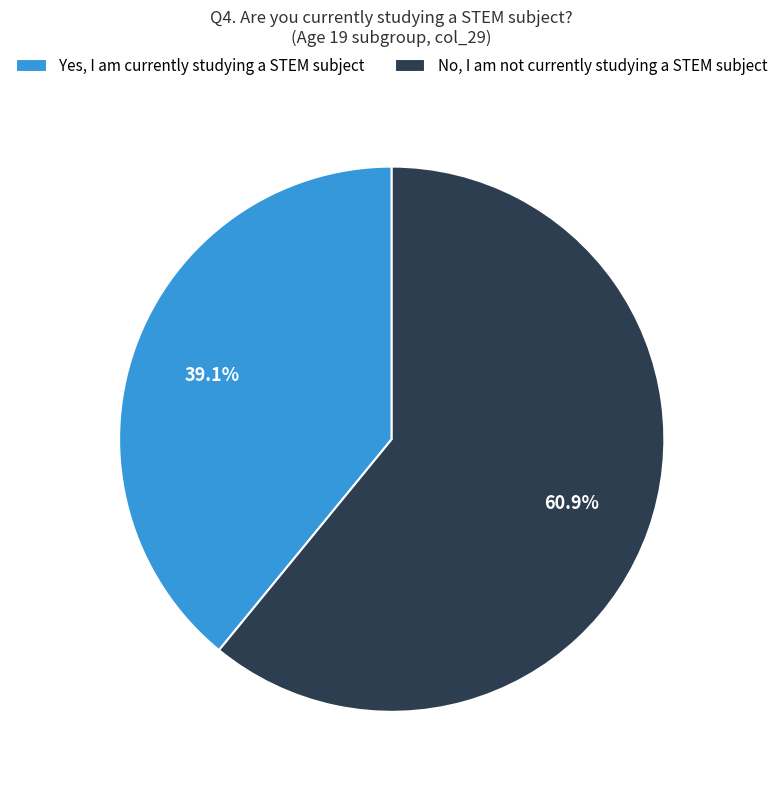

Combined, do No, I am not currently studying a STEM subject and Yes, I am currently studying a STEM subject account for over 50%?

Yes